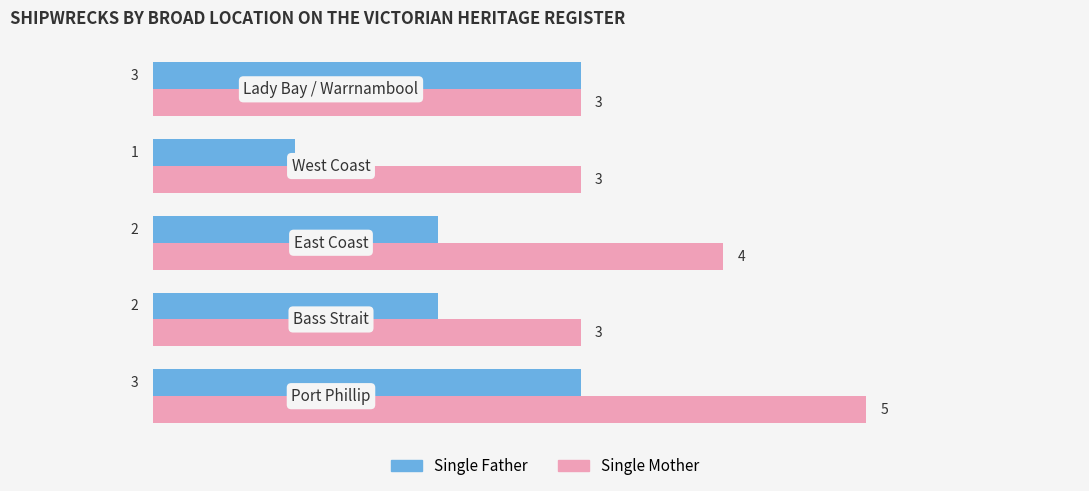

At how many categories does at least one series exceed 2?

5